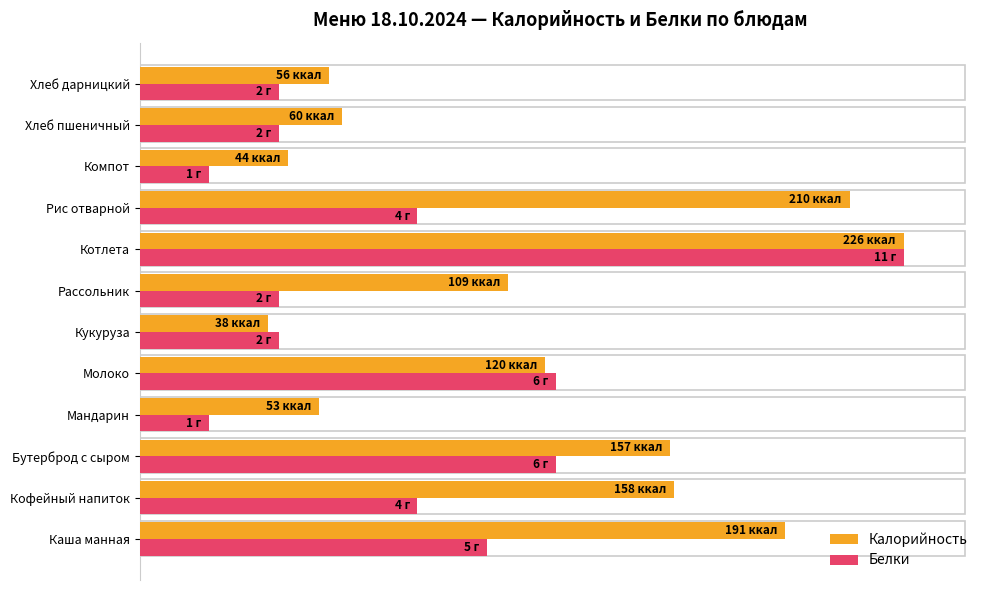

At which category is the sum across all series the highest?

Котлета